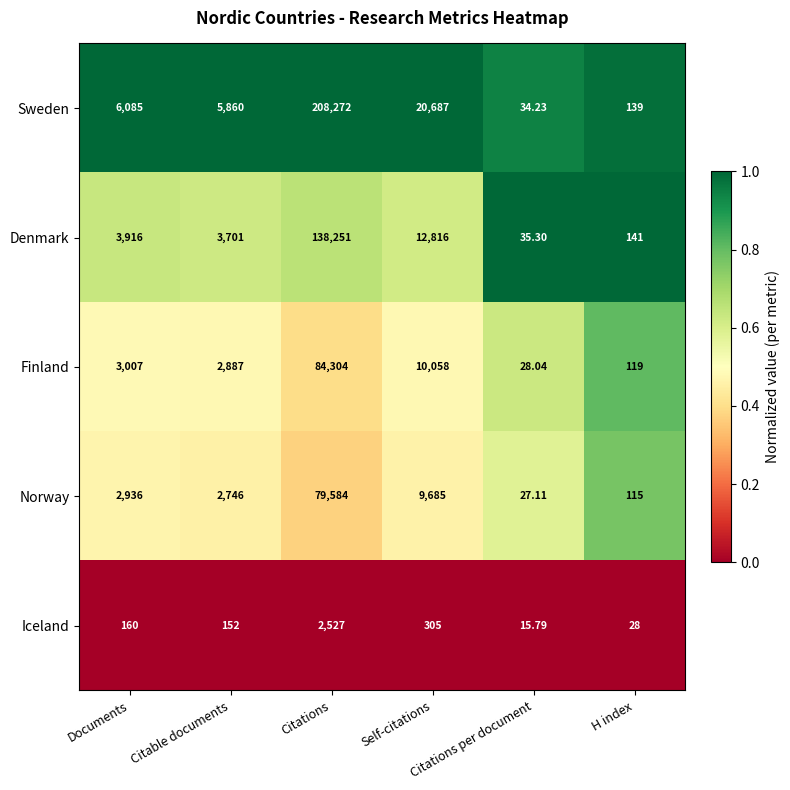

Which series has the largest total across all categories?

Sweden